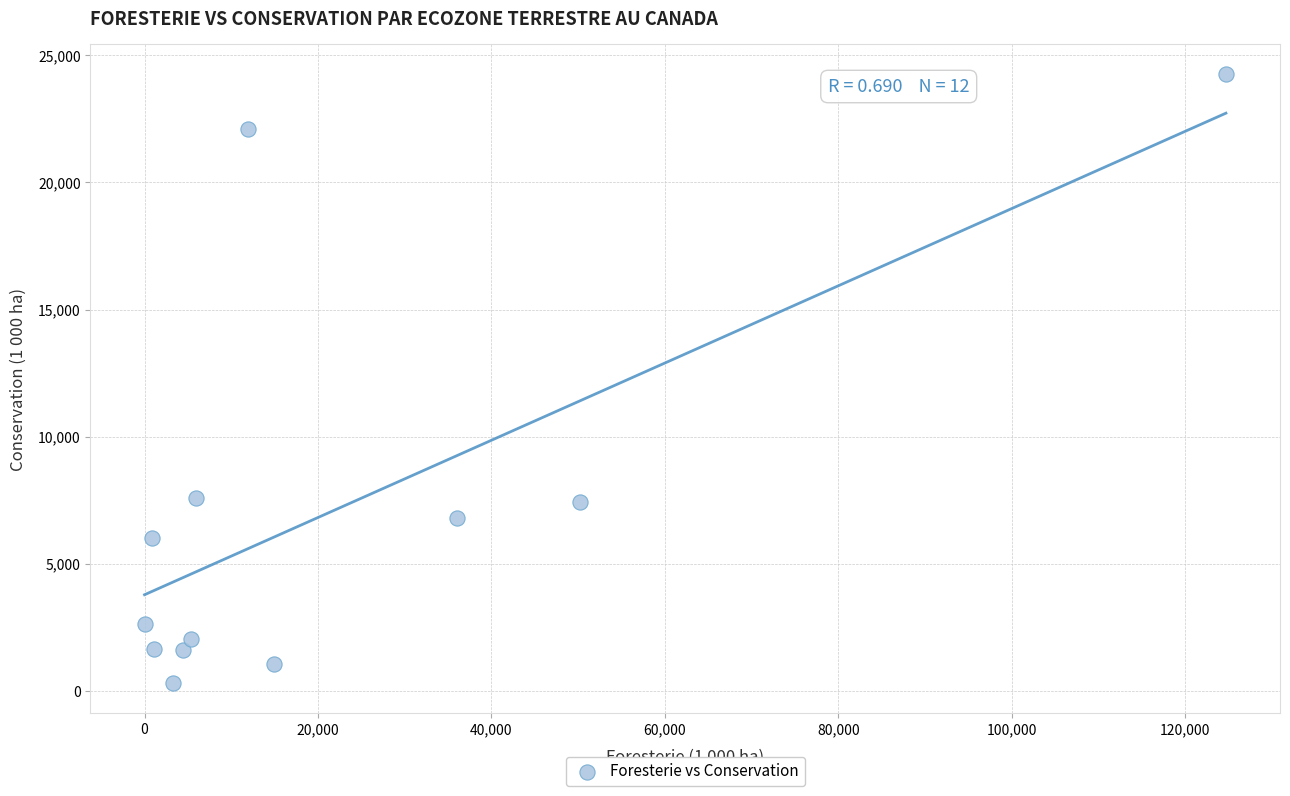

What is the range of X values (max minus min)?

124668.7